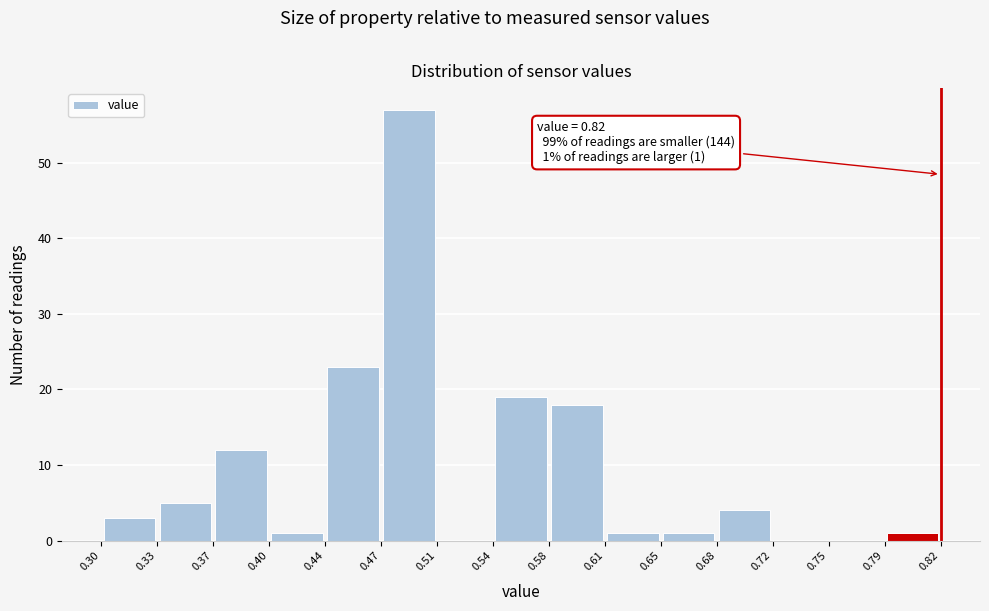

Over which range of the x-axis is the bar tallest?

0.47 to 0.51